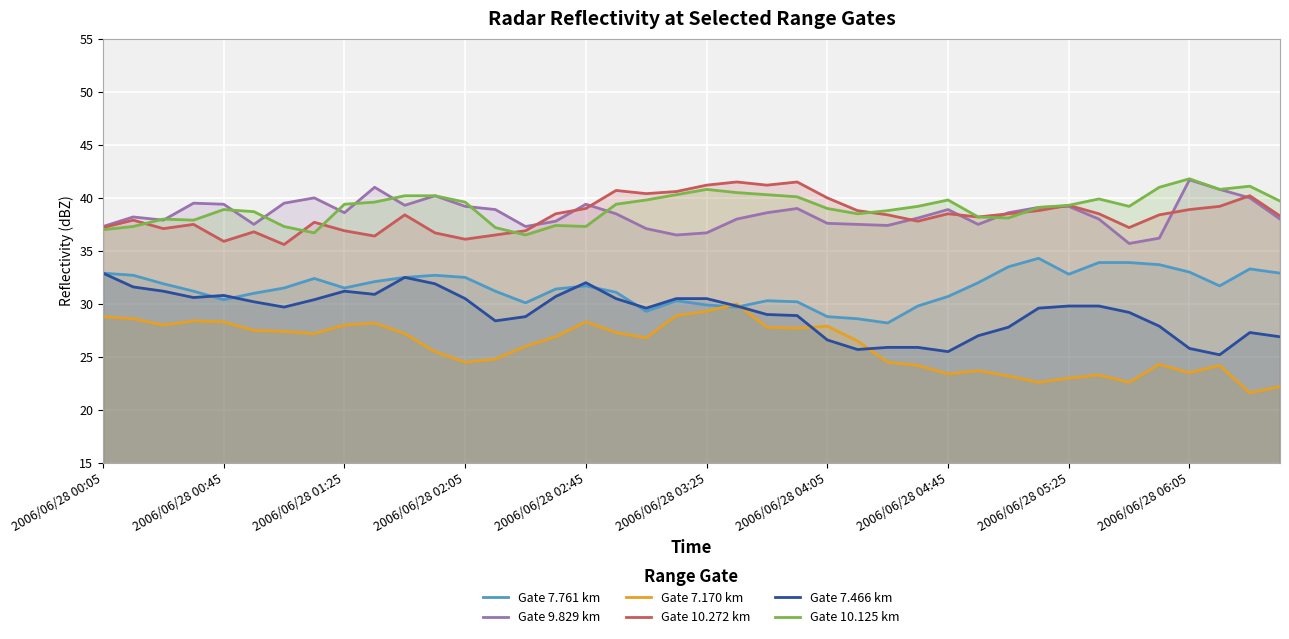

What is the minimum value shown in the chart?

21.6